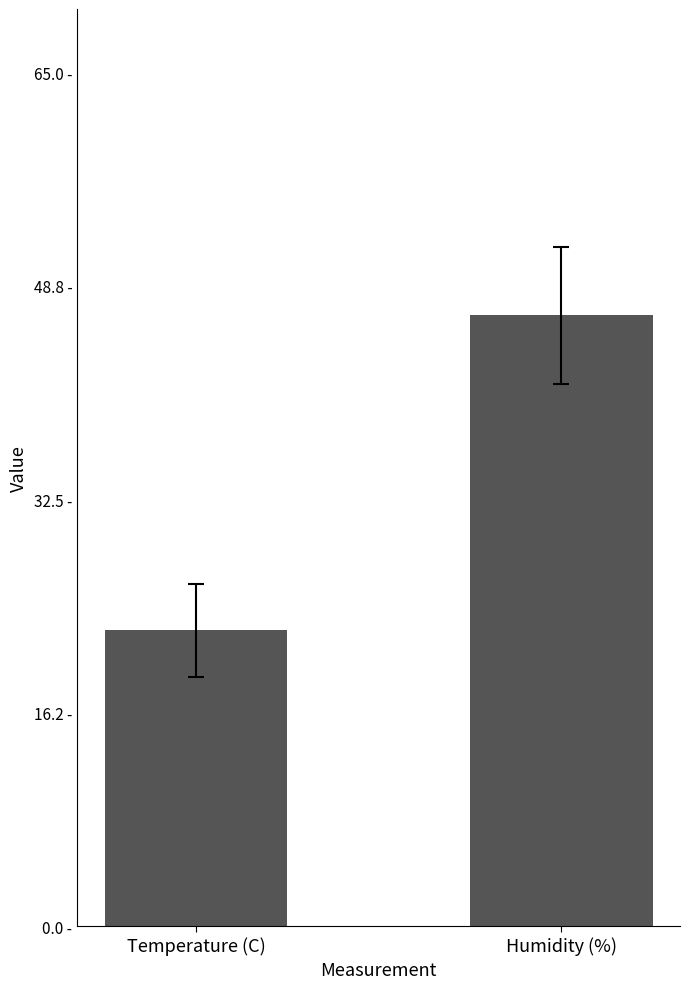

List the labels in order of value, smallest first.

Temperature (C), Humidity (%)